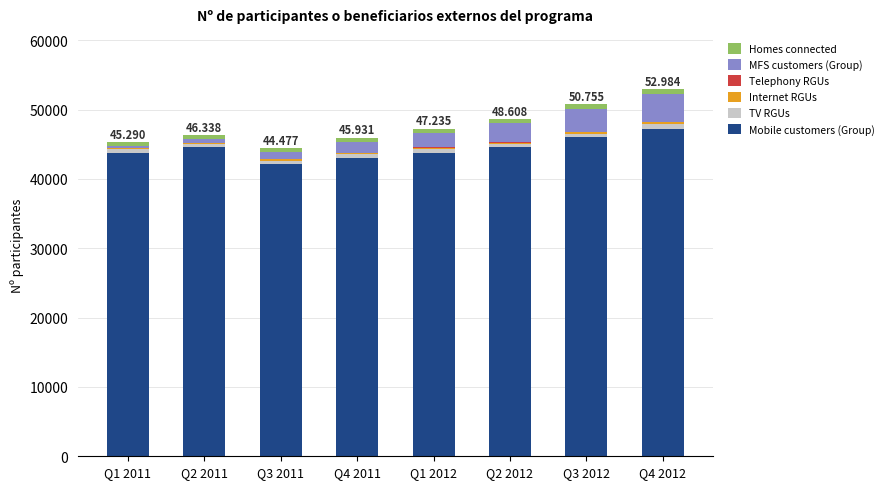

Are the bars horizontal?

No